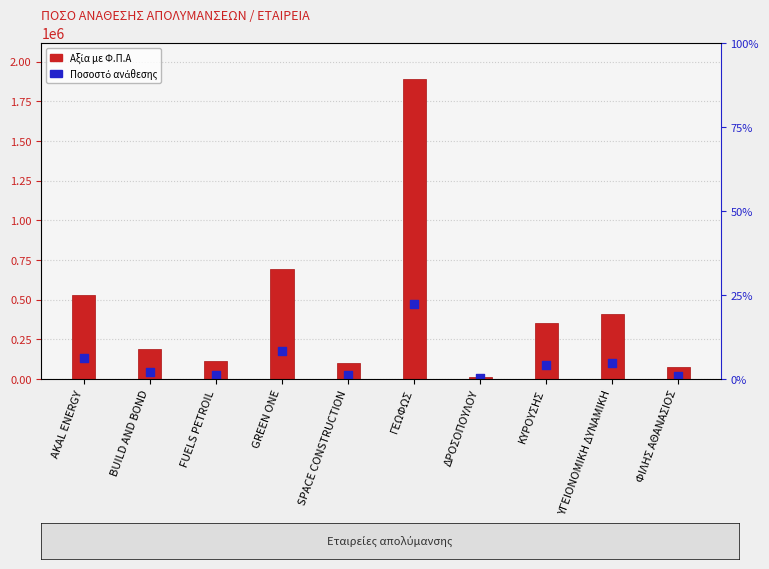

At which category is the sum across all series the highest?

ΓΕΩΦΩΣ